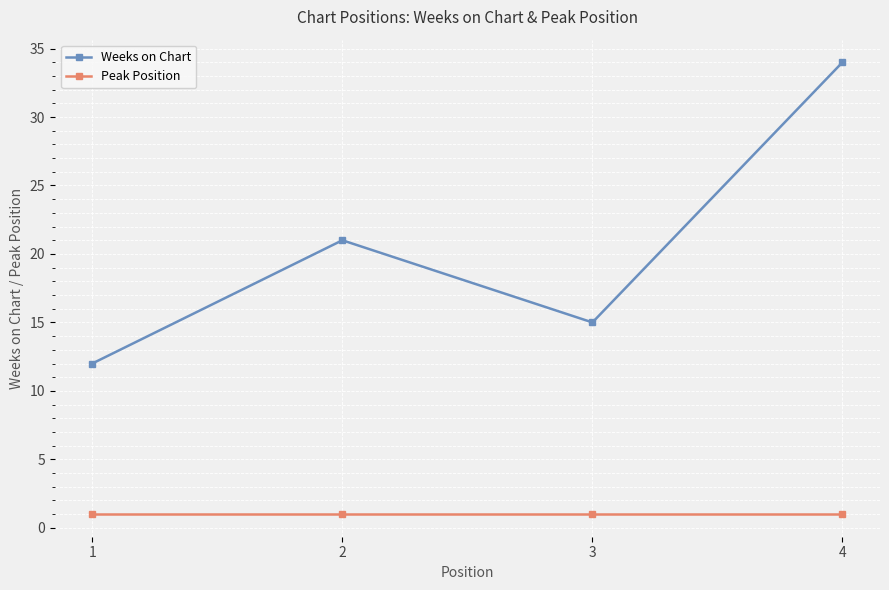

List the series in order of their peak value, highest first.

Weeks on Chart, Peak Position